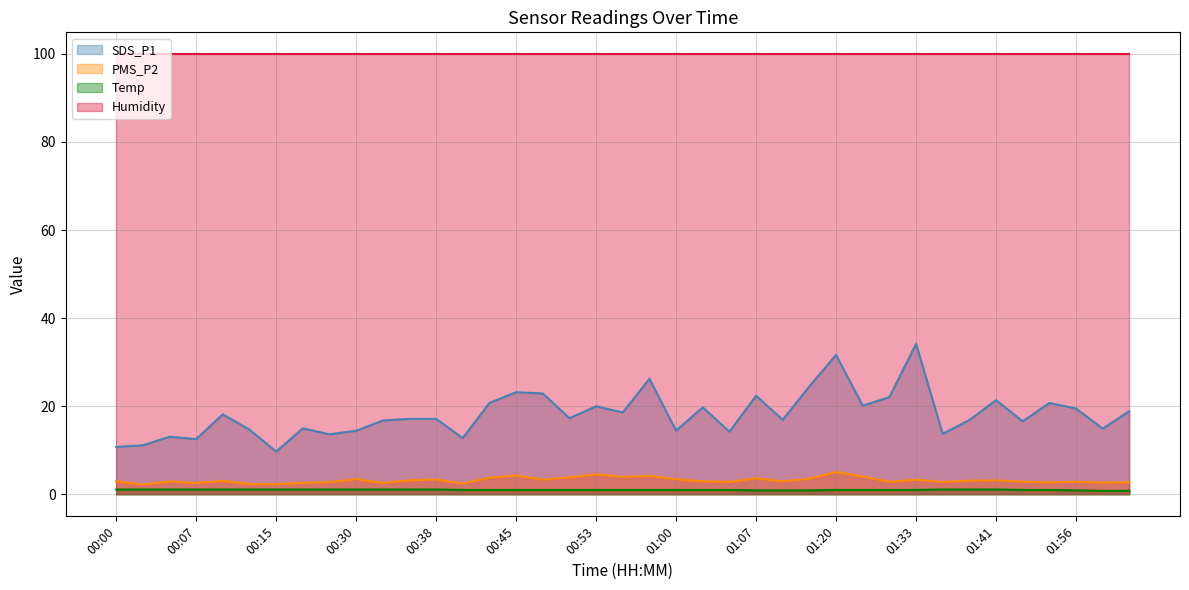

Is it true that PMS_P2 equals 0.9 at 01:38?

False